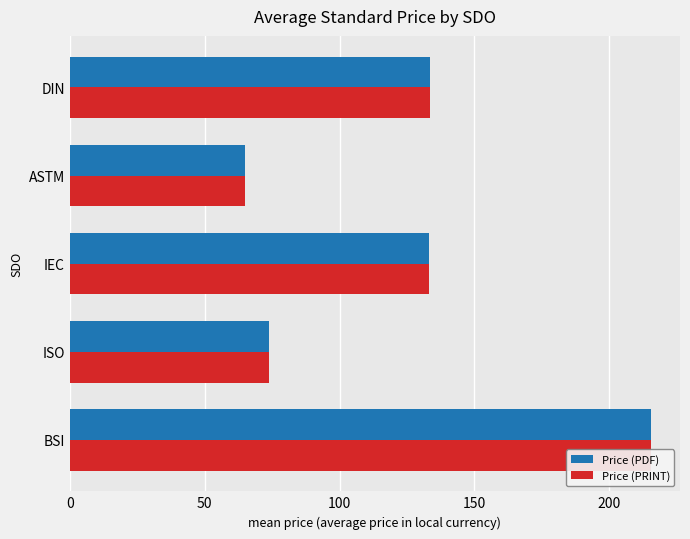

Are the bars grouped side by side (vs. stacked)?

Yes